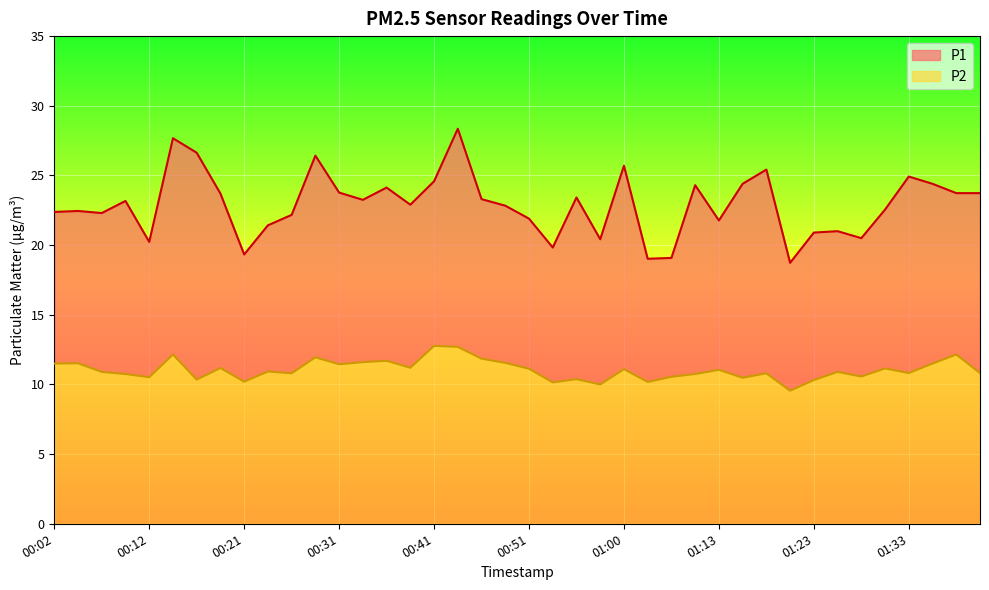

What is the smallest value displayed?

9.6